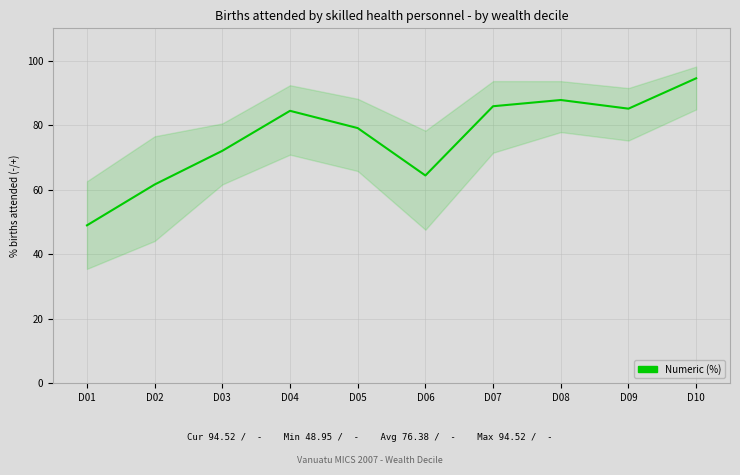

What is the change in value from D03 to D08?

+15.7